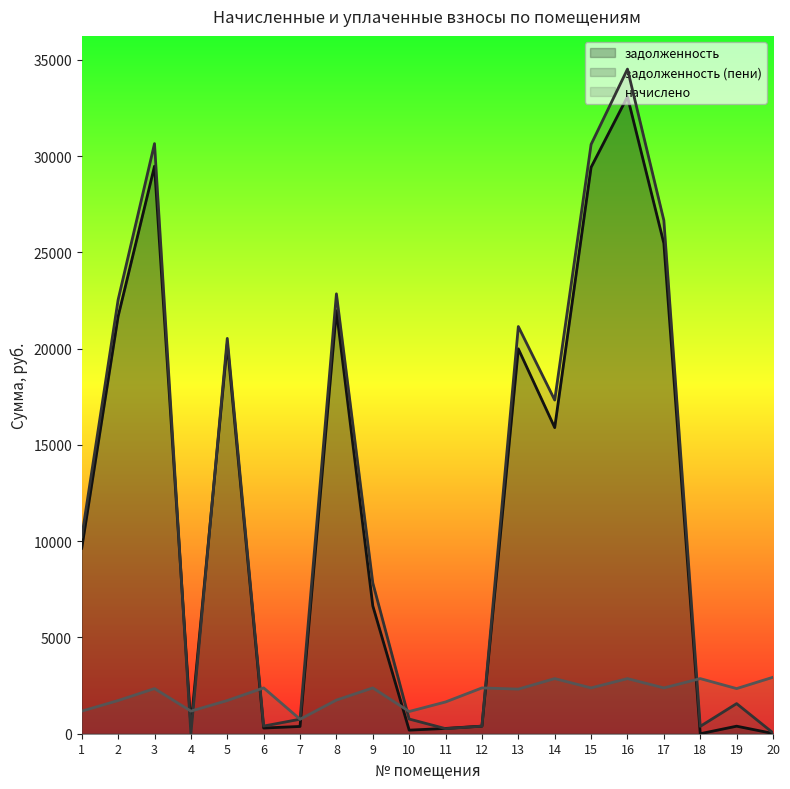

How many interior local peaks does the начислено series have?

7